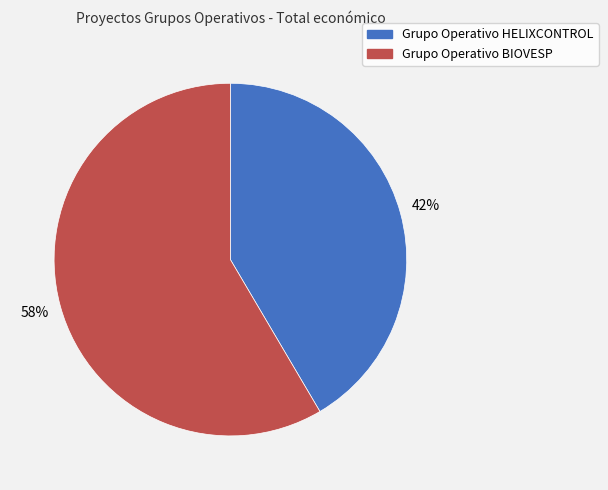

To the nearest percent, what portion does Grupo Operativo HELIXCONTROL represent?

42%